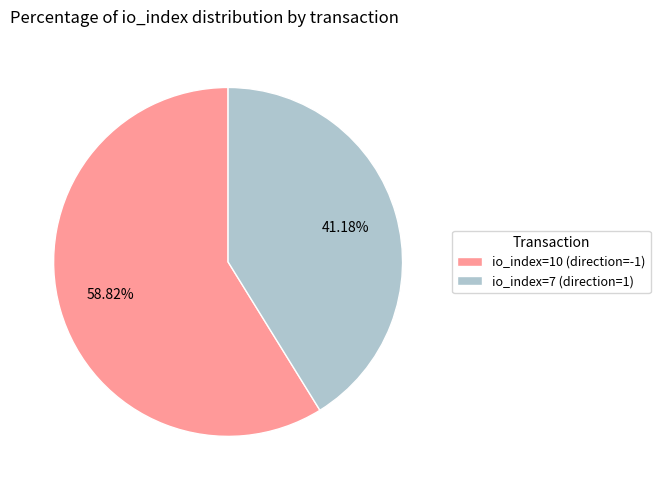

How many segments does this pie chart have?

2